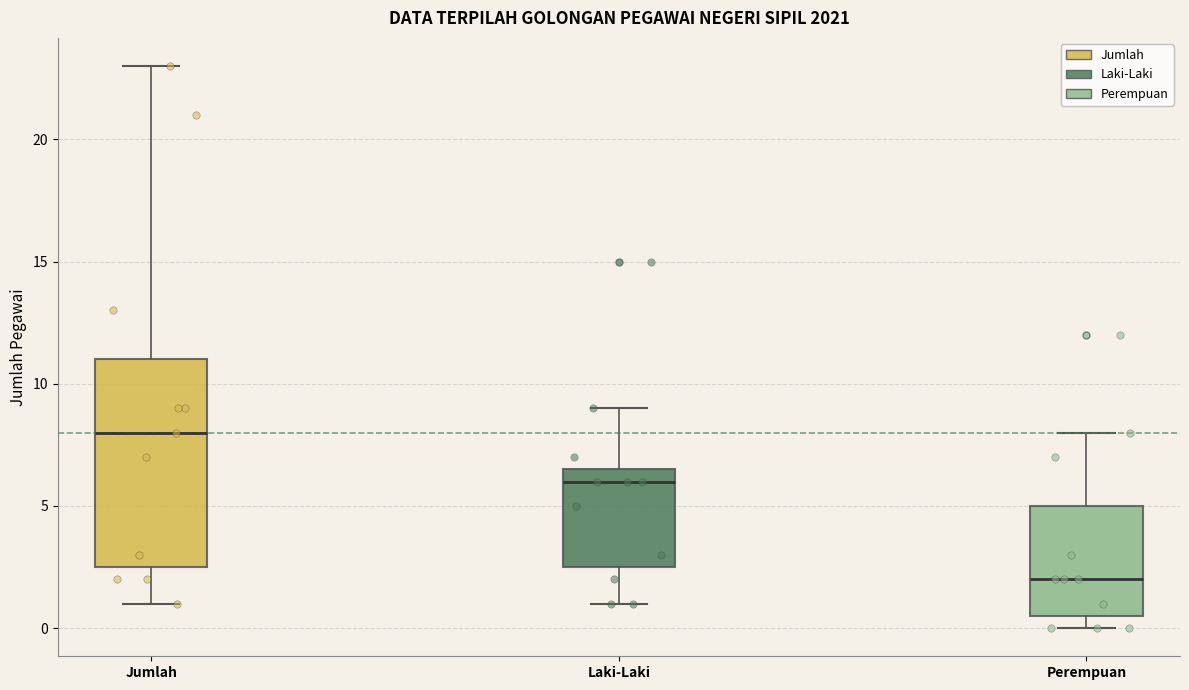

Where is the upper edge of the box for Perempuan on the y-axis? The values are not printed on the chart, so give them approximately, as read against the axis.

5.0